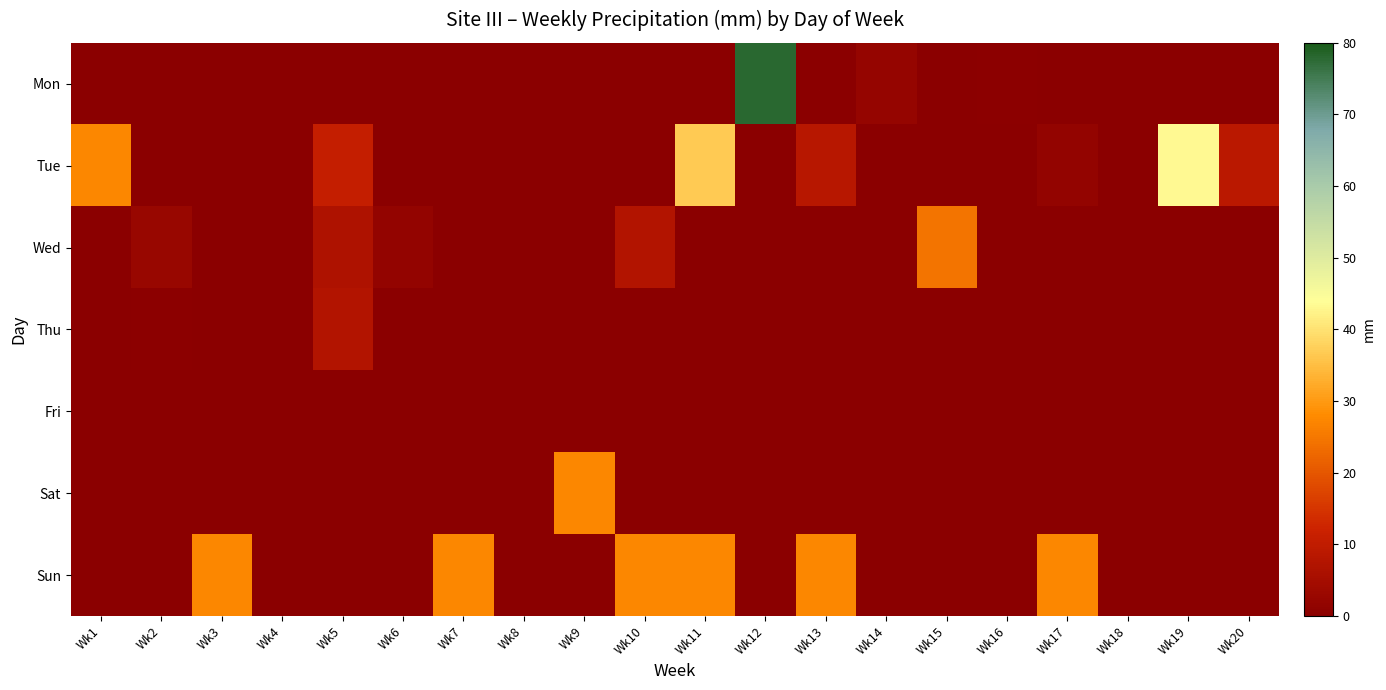

What is the difference between the highest and lowest values at Wk18?

0.2